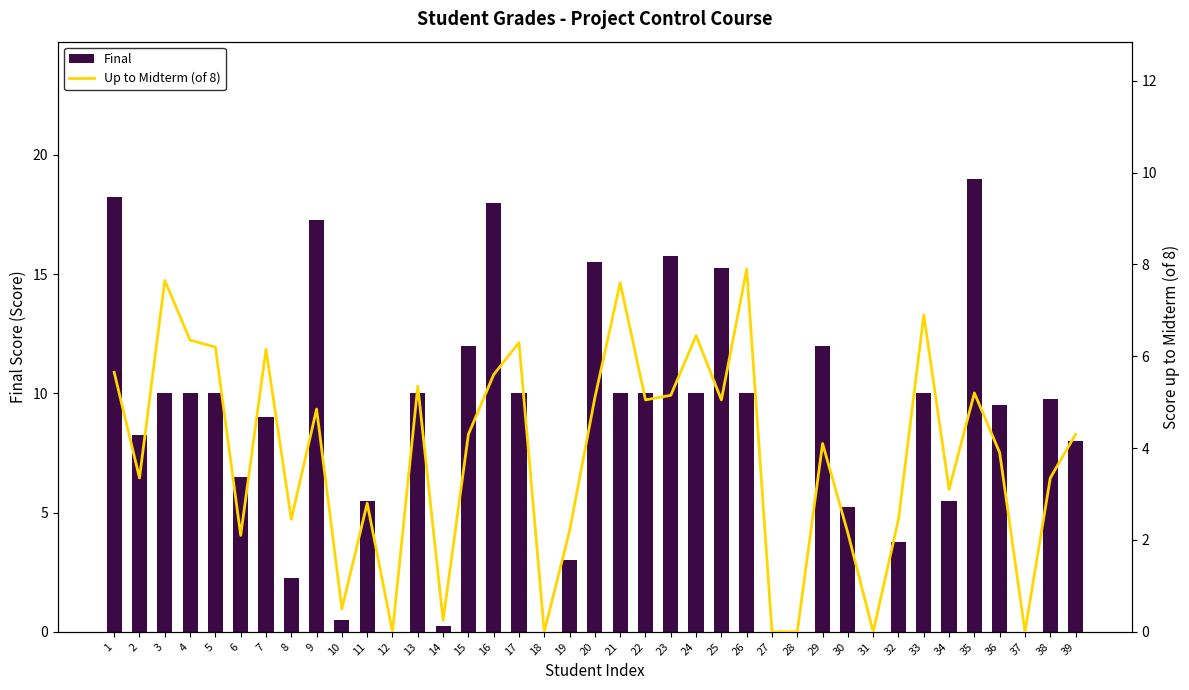

List the series in order of their overall mean, lowest first.

تا بعد از میانترم از 8, Final